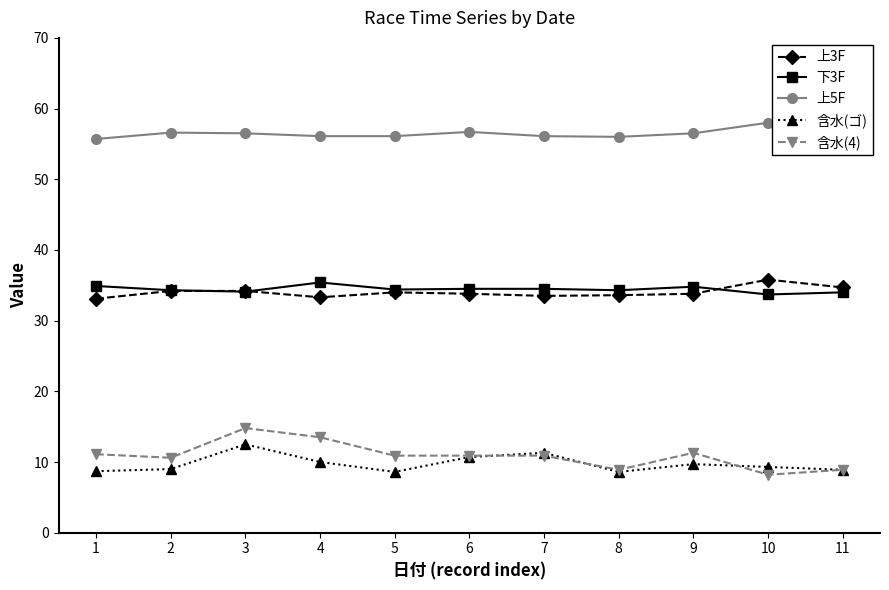

Which series has the widest spread of values?

含水(4)